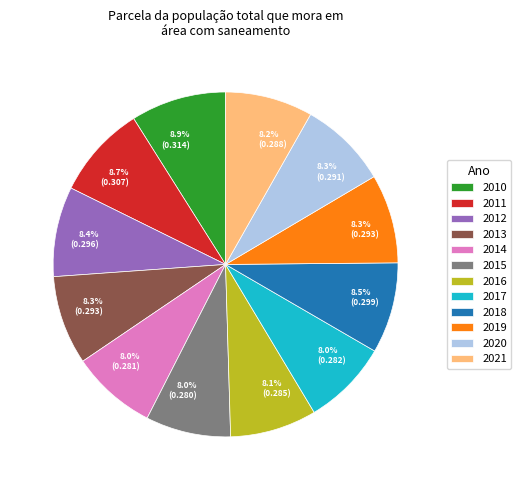

Is there a majority slice in this chart?

No